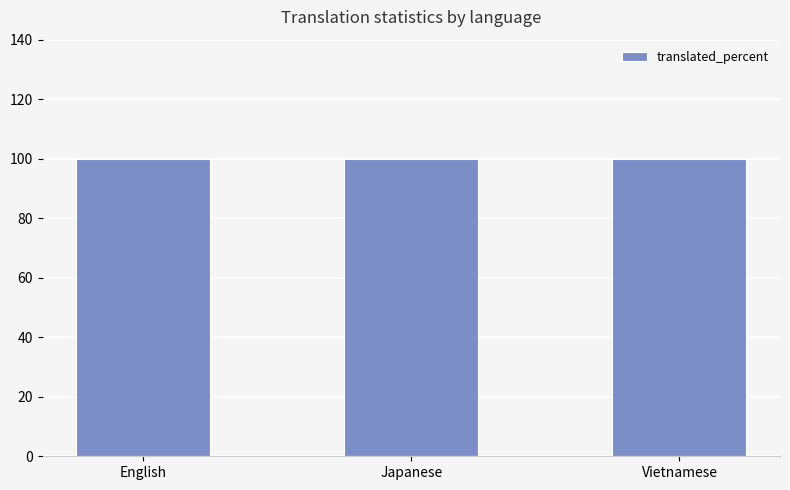

At which category is the sum across all series the highest?

English